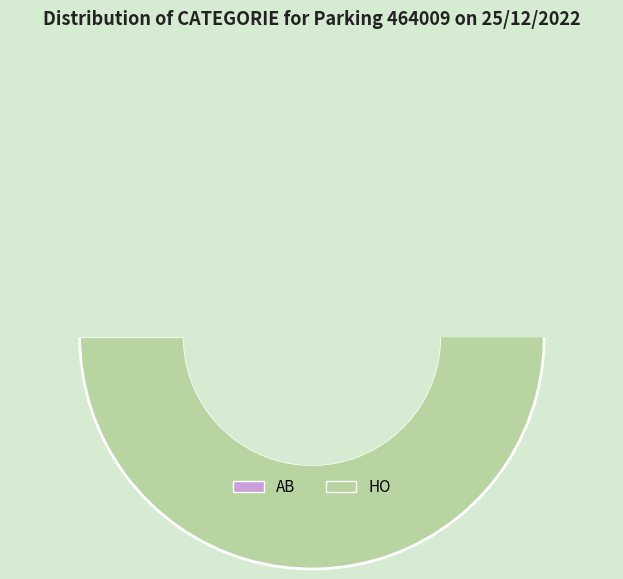

What percentage is the HO slice, to the nearest percent?

81%